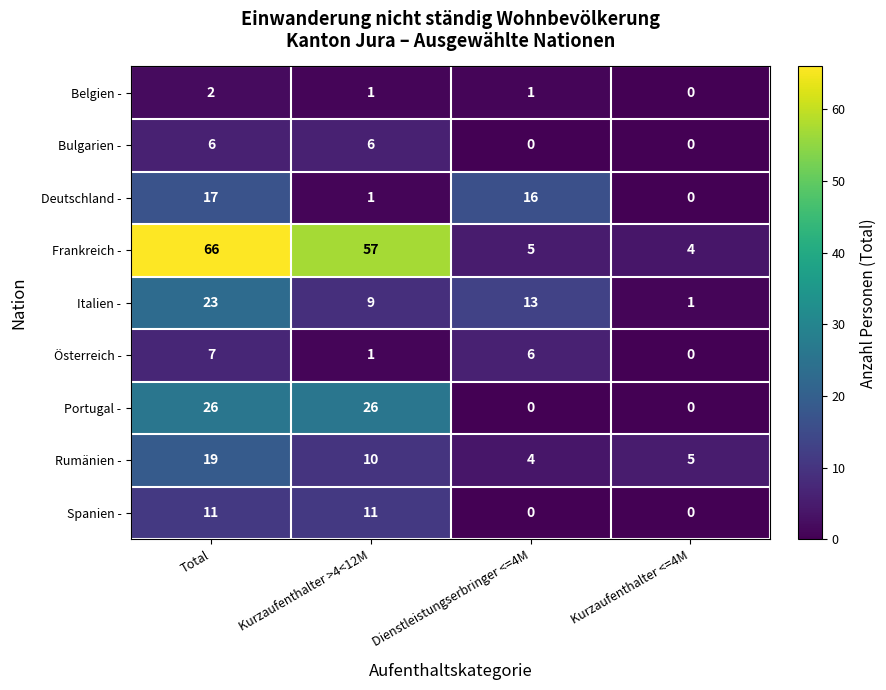

What is the difference between the maximum and second lowest values in the Spanien - series?

11